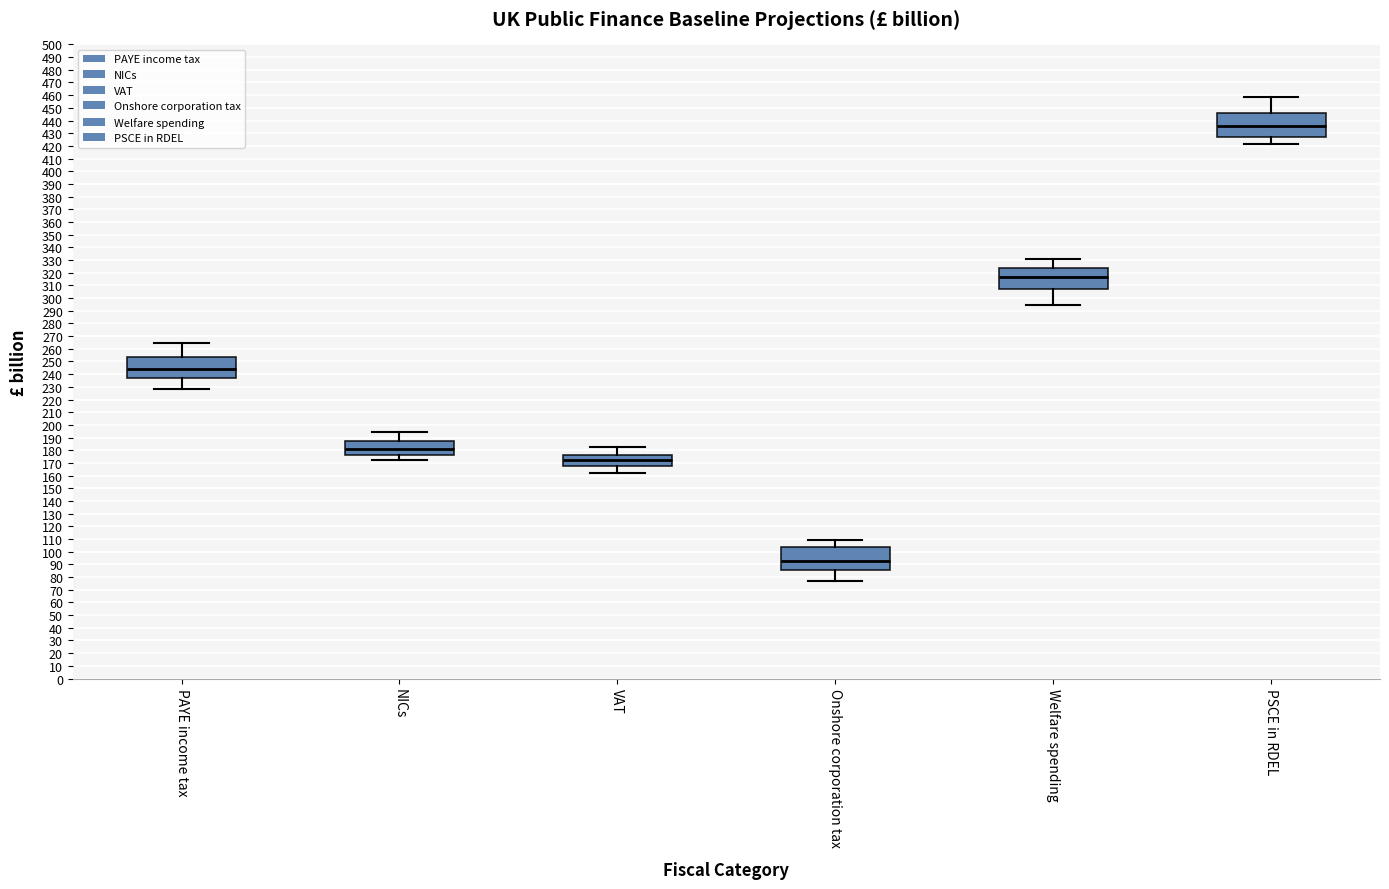

Which box's median line is the lowest?

Onshore corporation tax